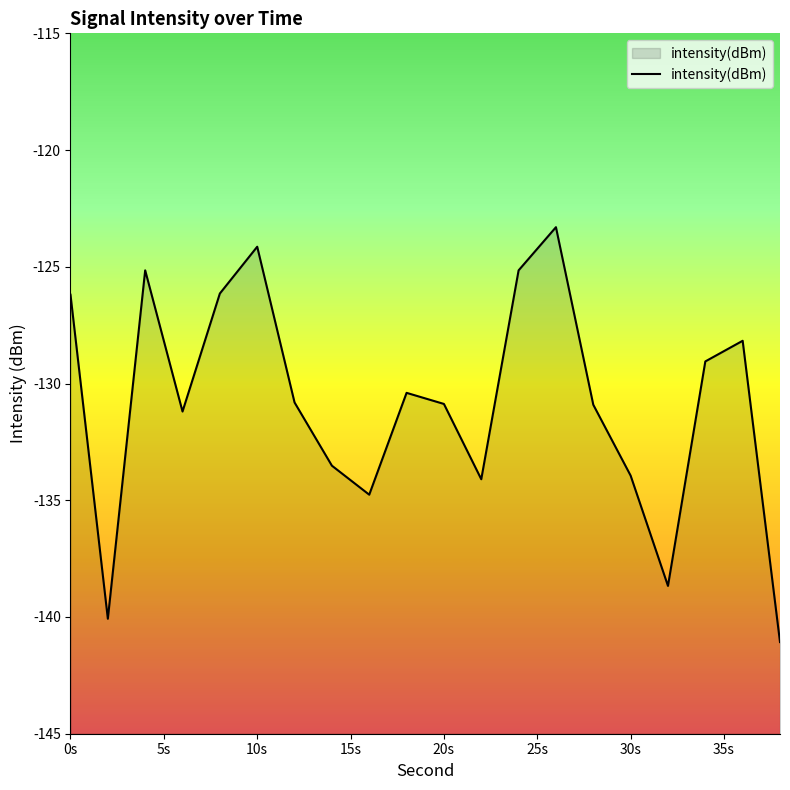

Count the number of values greater than -130.

8